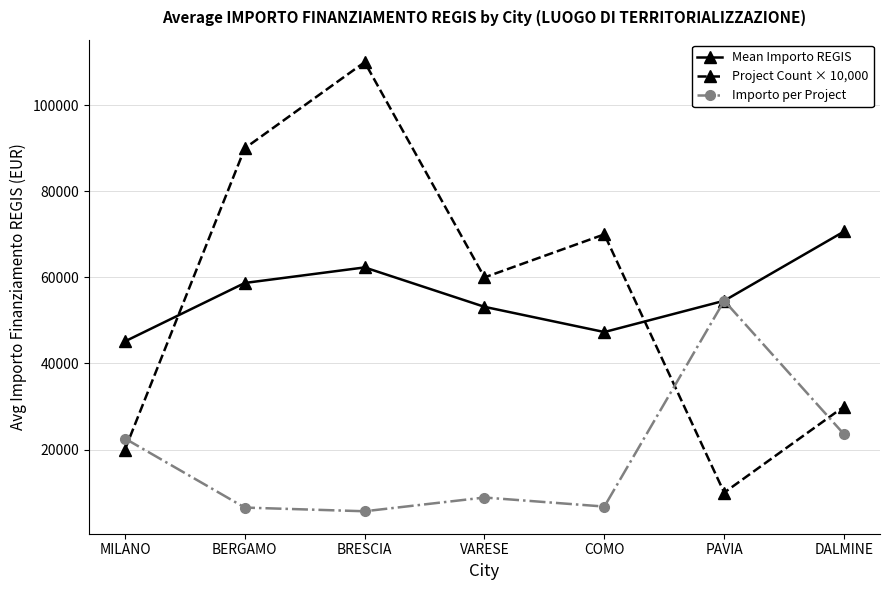

What value does the Importo per Project series have at COMO?

6757.8